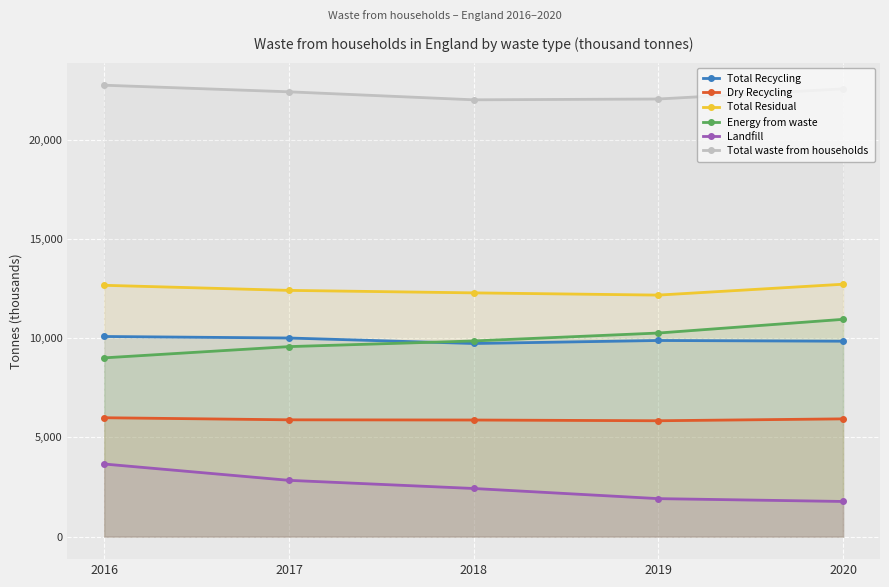

How many times do Total Recycling and Energy from waste cross each other?

1